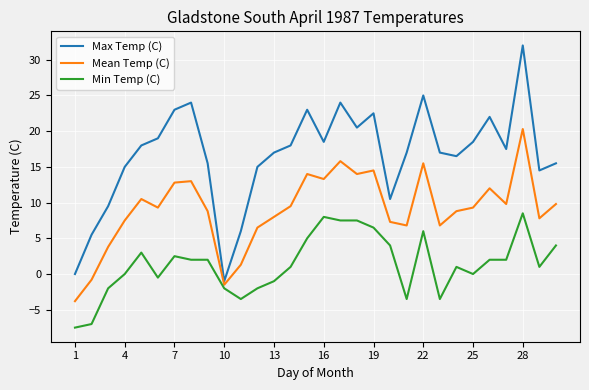

True or false: Max Temp (C) and Min Temp (C) intersect in this chart.

False